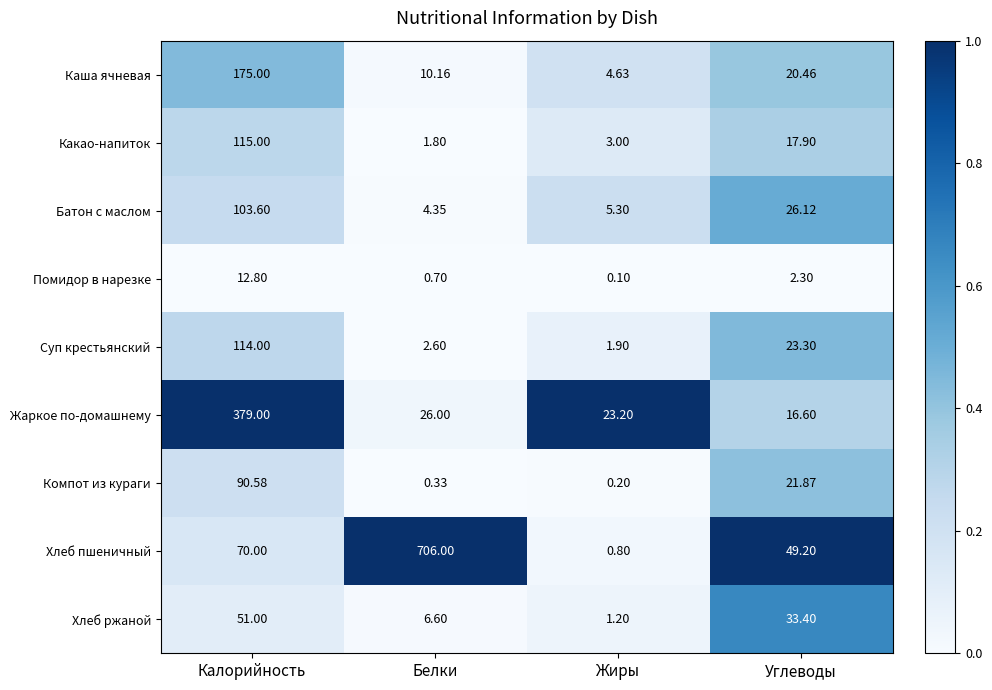

At which label does Хлеб пшеничный reach its minimum?

Жиры